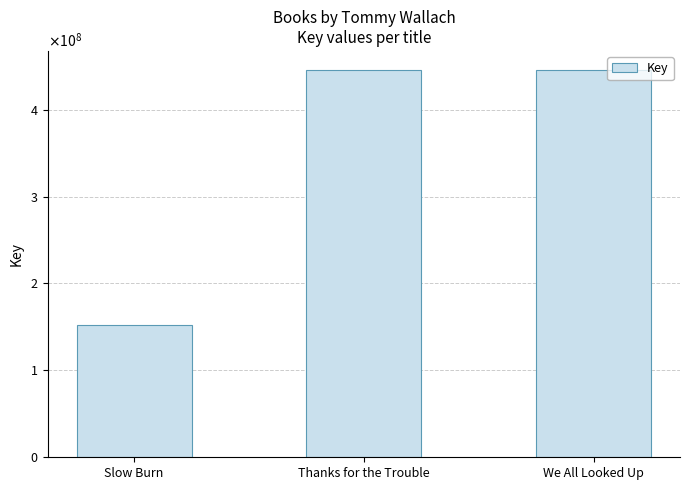

Reading right to left, extract all data points from this chart.

We All Looked Up=445361103	Thanks for the Trouble=445363326	Slow Burn=151909252